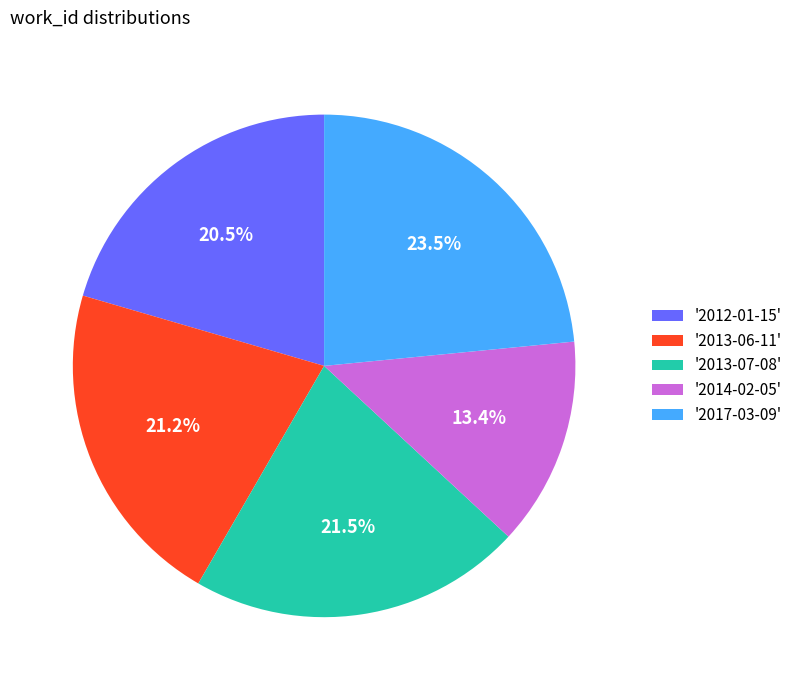

What is the smallest slice in the pie chart?

'2014-02-05'